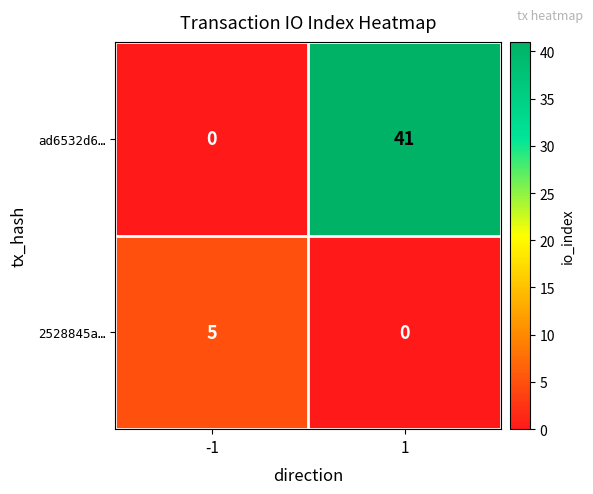

At -1, list the series in order from smallest to largest.

ad6532d6…, 2528845a…